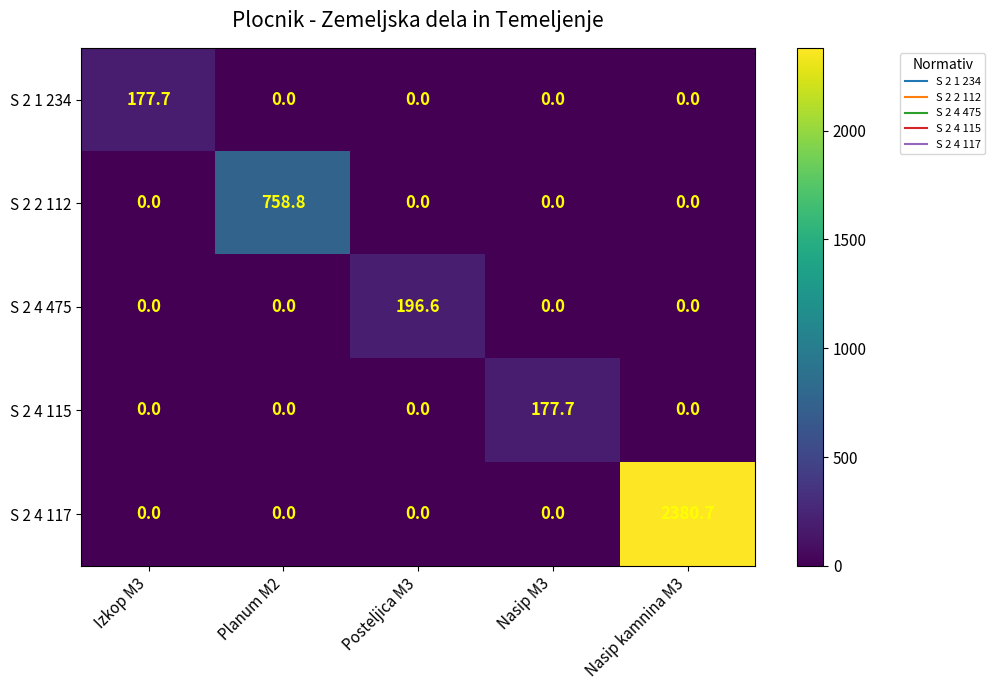

What is the average value of the S 2 4 117 series?

476.1